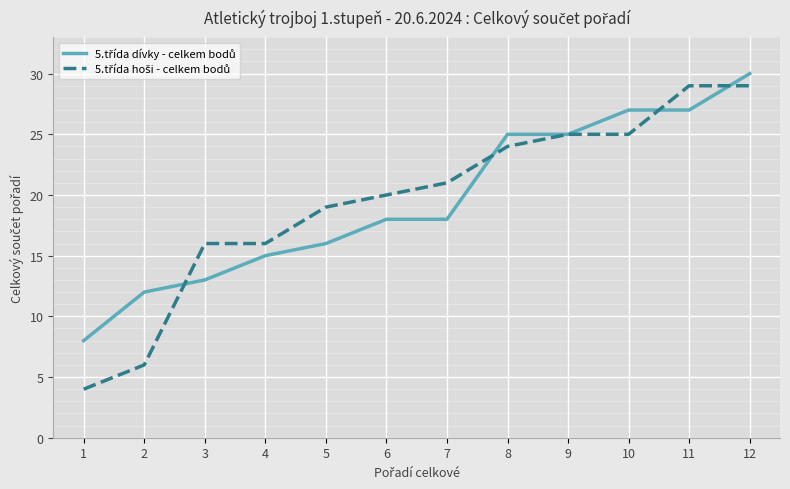

What is the smallest value displayed?

4